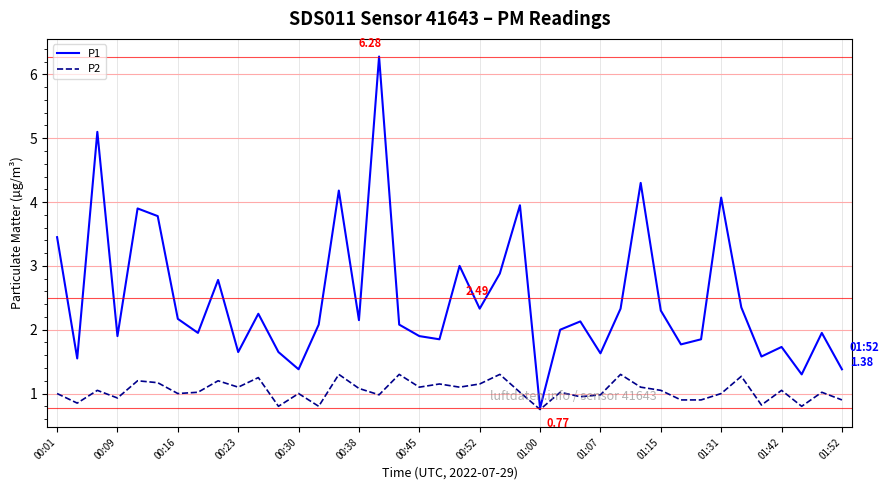

List the series in order of their overall mean, highest first.

P1, P2